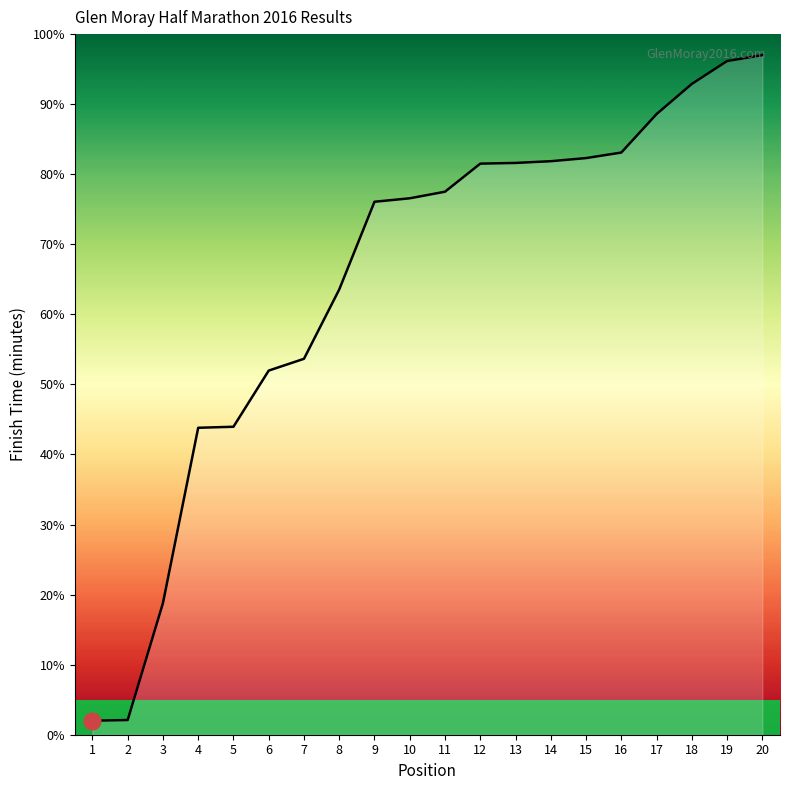

What is the approximate value at 13?

81.6